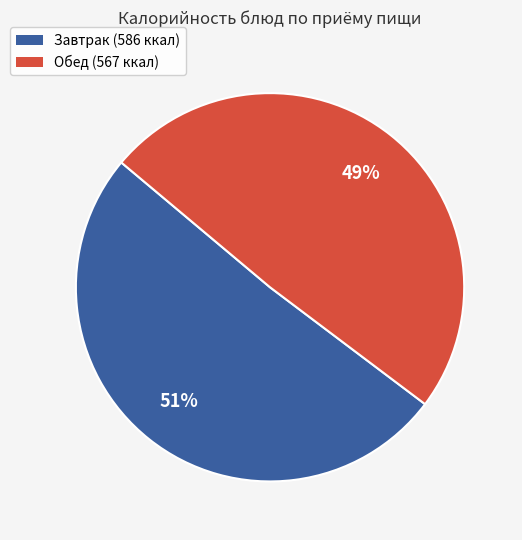

Combined, do Завтрак (586 ккал) and Обед (567 ккал) account for over 50%?

Yes